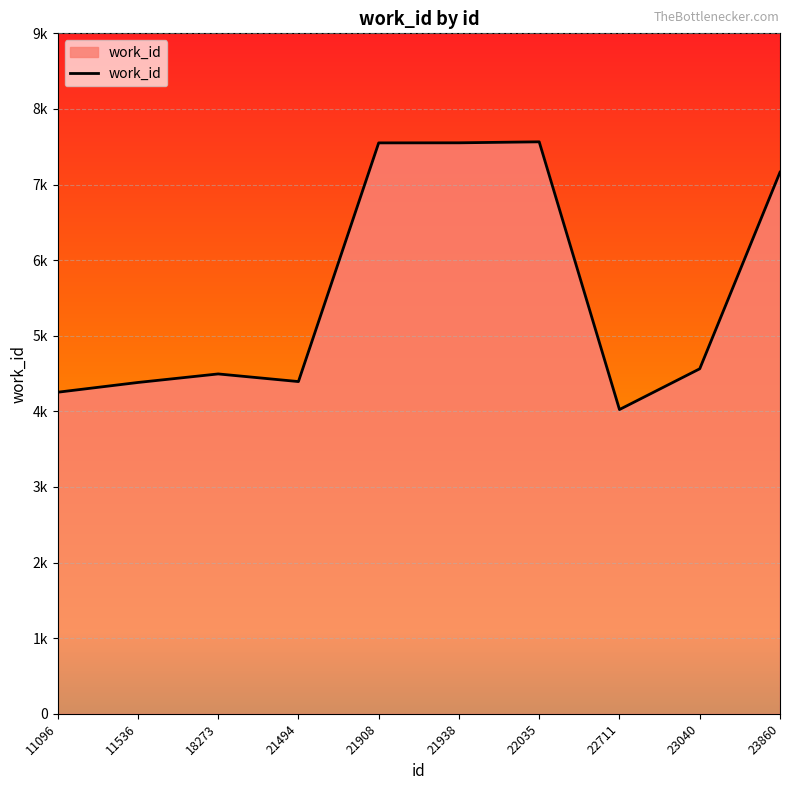

The value at 21938 is 13112. True or false?

False